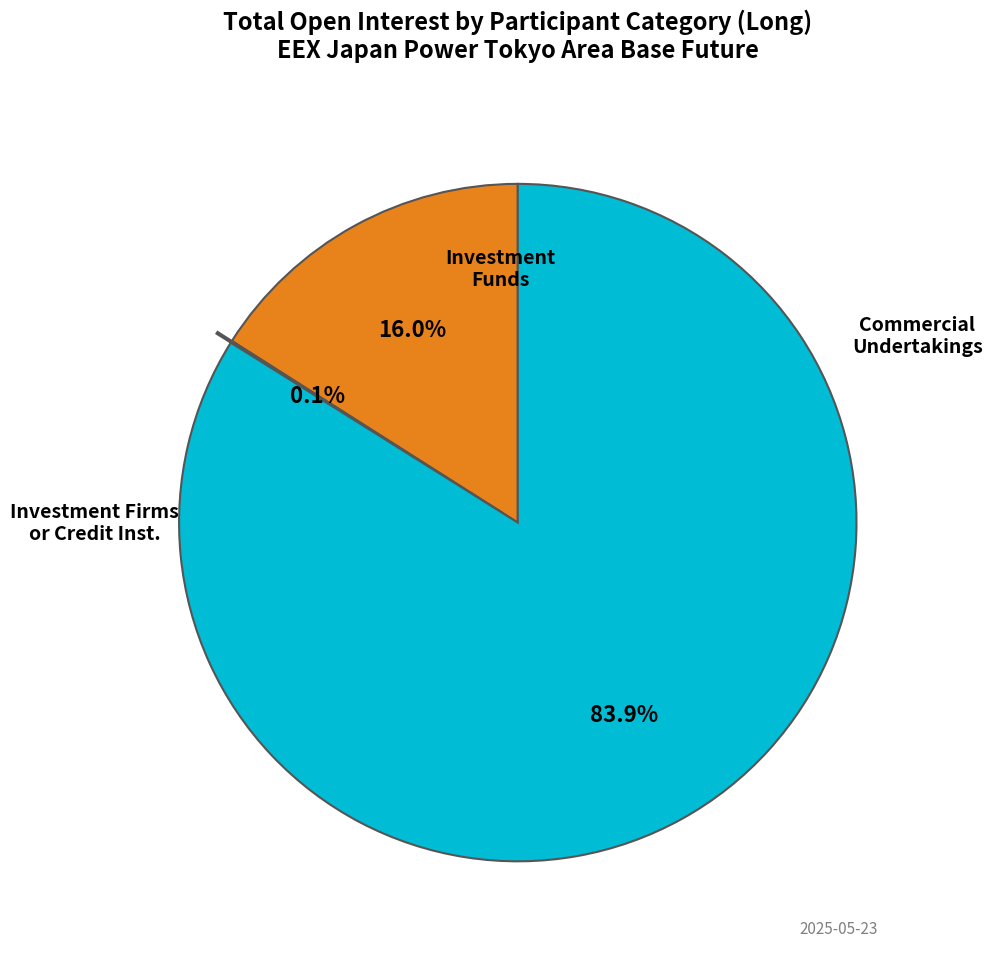

Is there a majority slice in this chart?

Yes